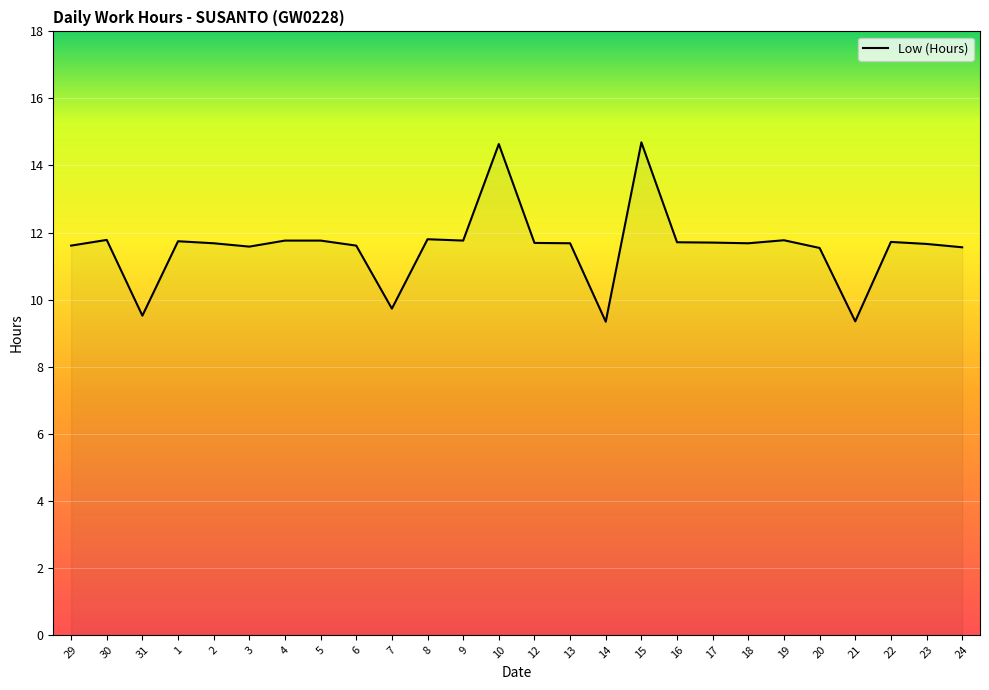

At which label does the data first exceed 11?

29